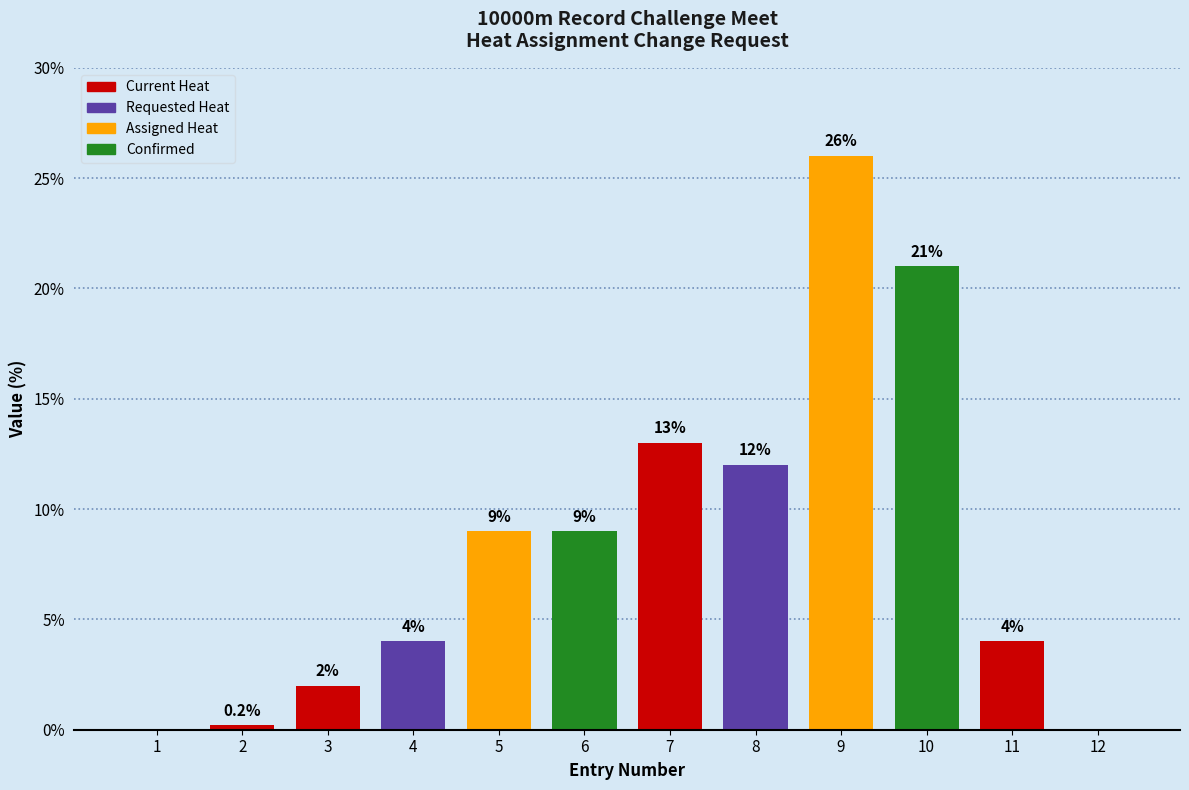

Reading left to right, transcribe all the data shown in this chart.

0.0	0.2	2.0	4.0	9.0	9.0	13.0	12.0	26.0	21.0	4.0	0.0